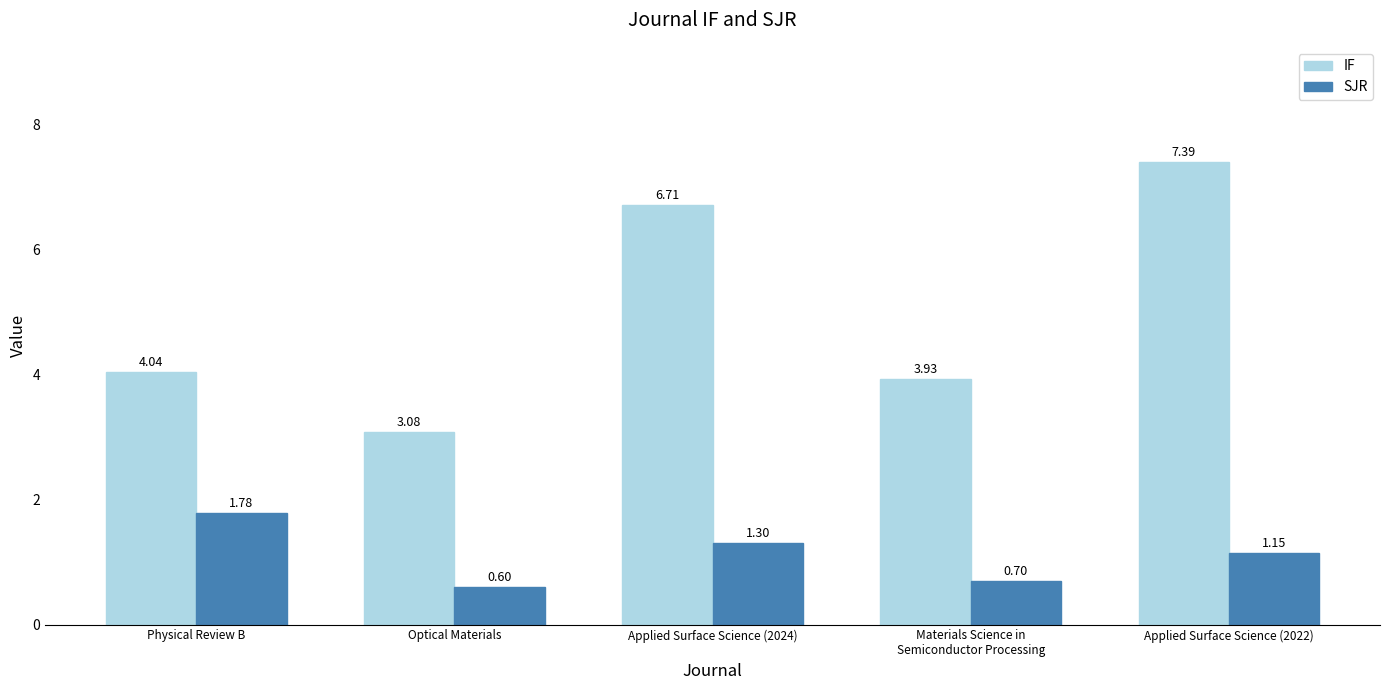

Where does the IF series first go above 4?

Physical Review B